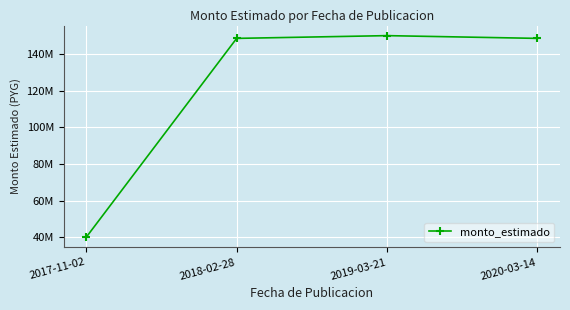

At which category does the data reach its first local peak?

2019-03-21